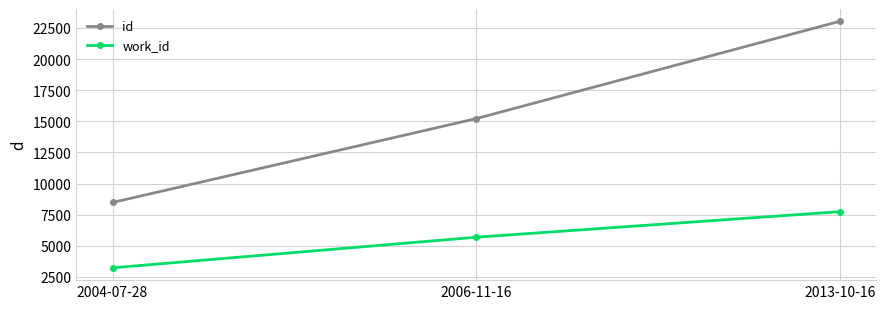

What is the maximum value for work_id?

7739